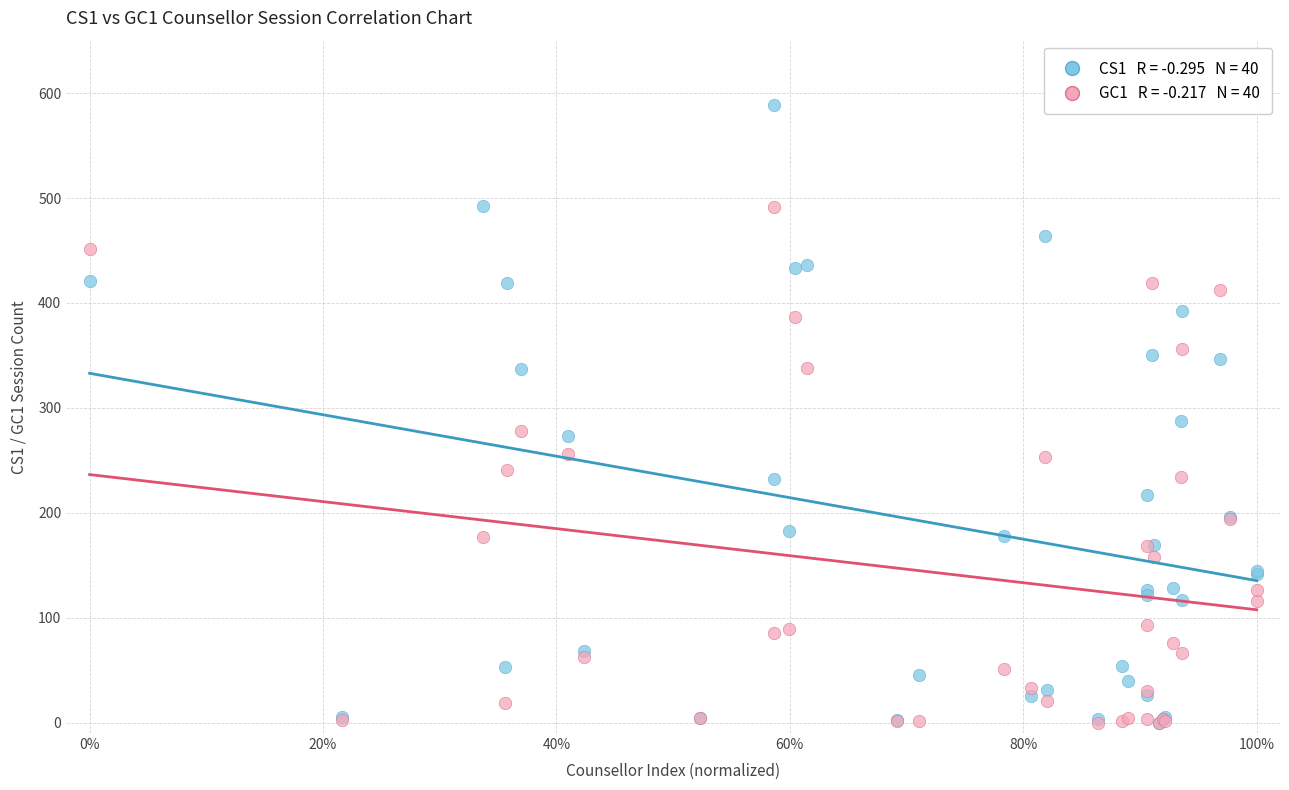

Across all series, what Y value is closest to 294?

287